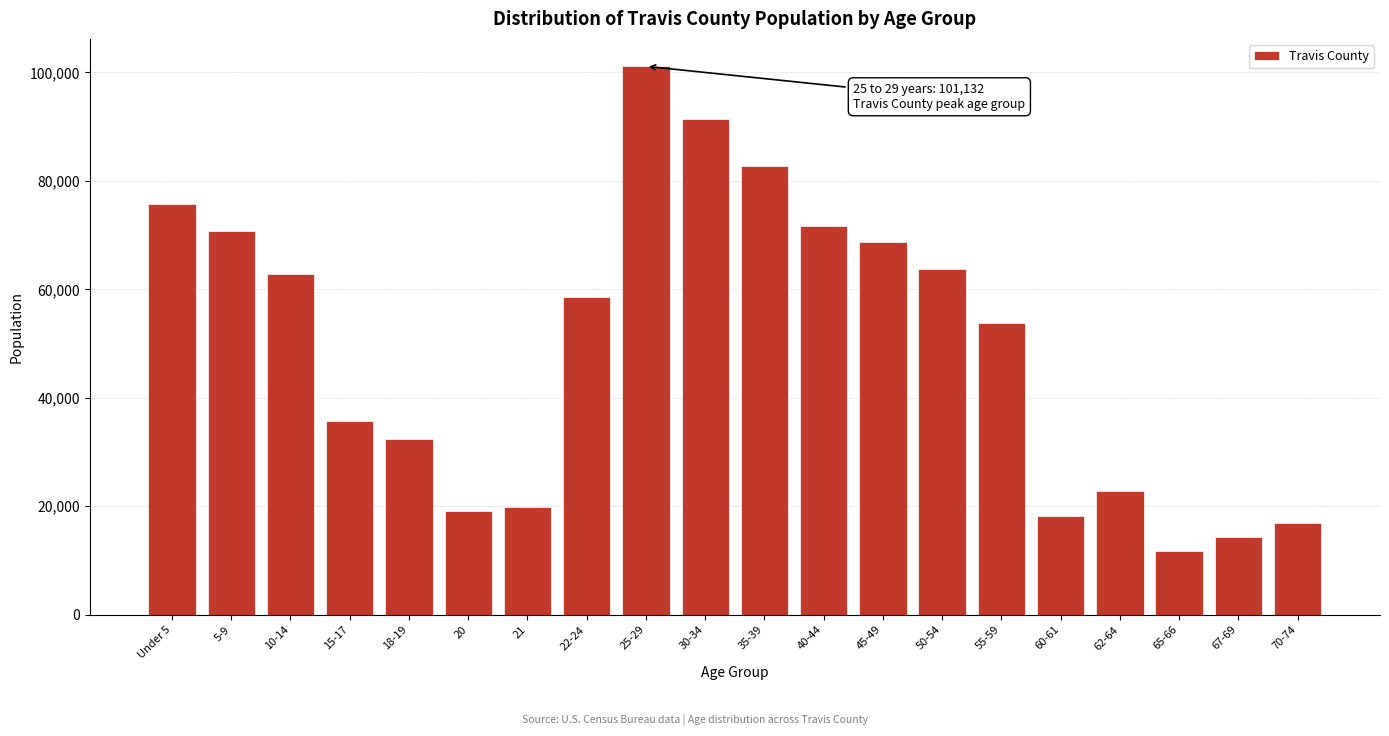

Reading left to right, extract all data points from this chart.

75774	70686	62789	35788	32421	19161	19926	58607	101132	91441	82766	71759	68721	63676	53862	18145	22853	11690	14246	16880